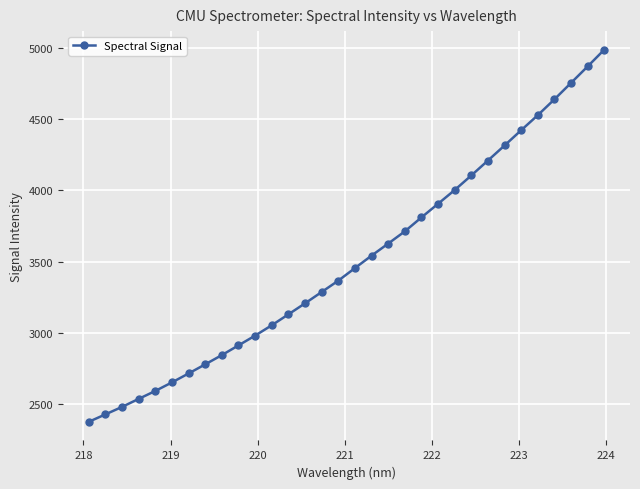

True or false: there are more than 2 points higher than both neighbors.

False